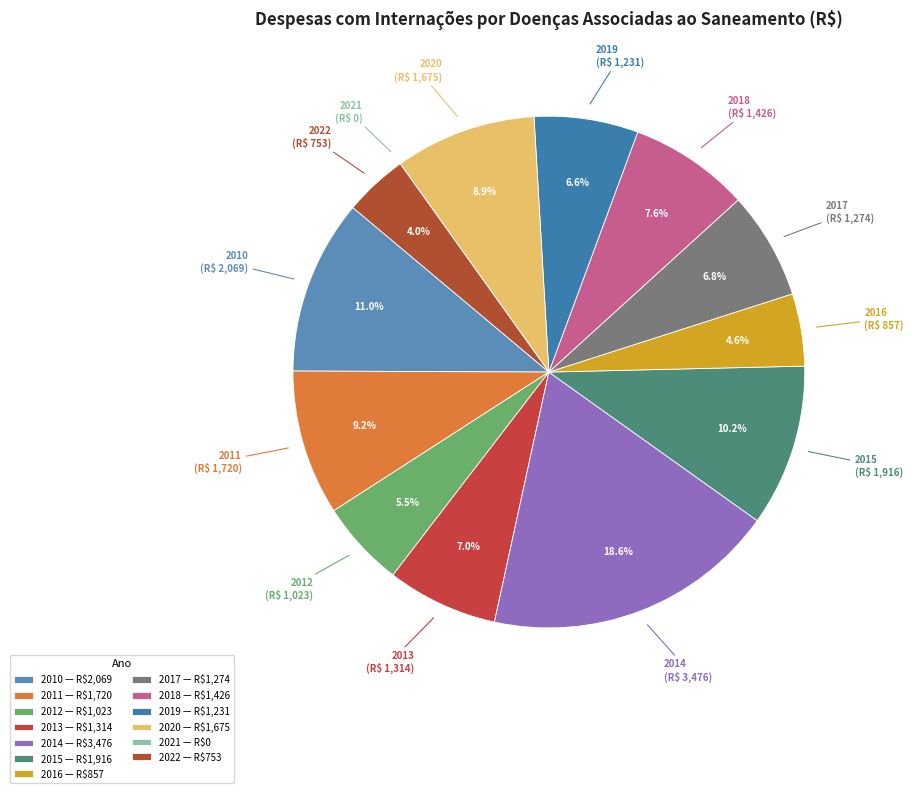

Is there a majority slice in this chart?

No